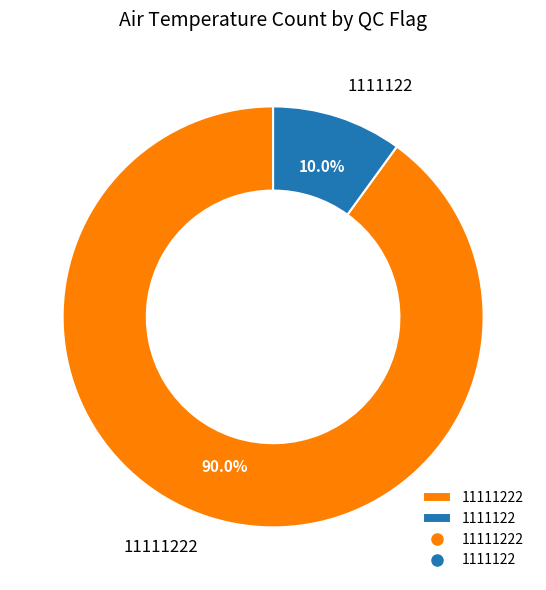

Is there any slice that represents more than half of the pie?

Yes